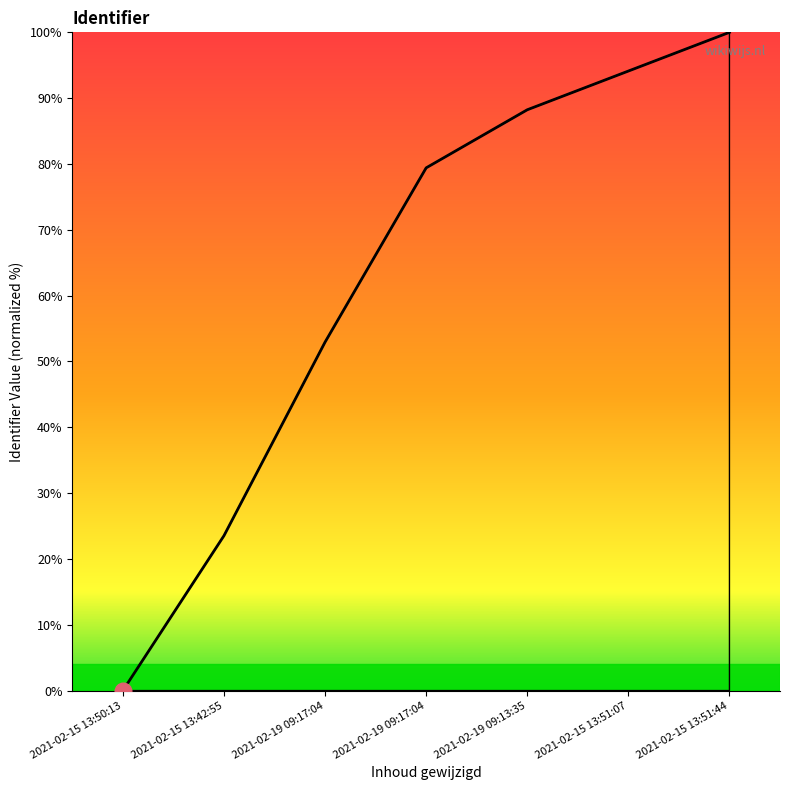

Is this an area chart (filled region under the line)?

Yes